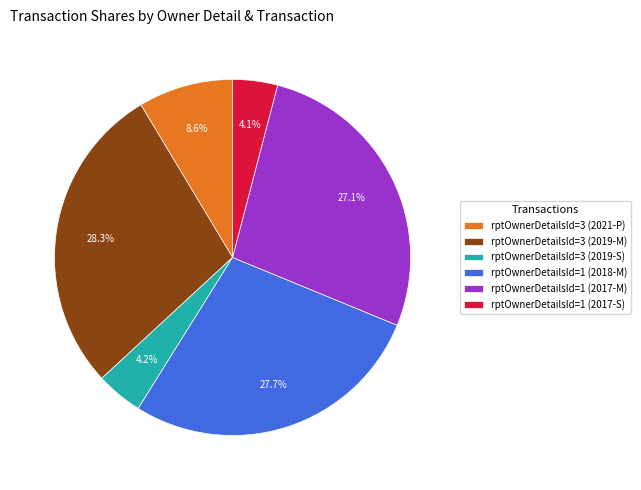

Which category has the biggest portion of the pie?

rptOwnerDetailsId=3 (2019-M)